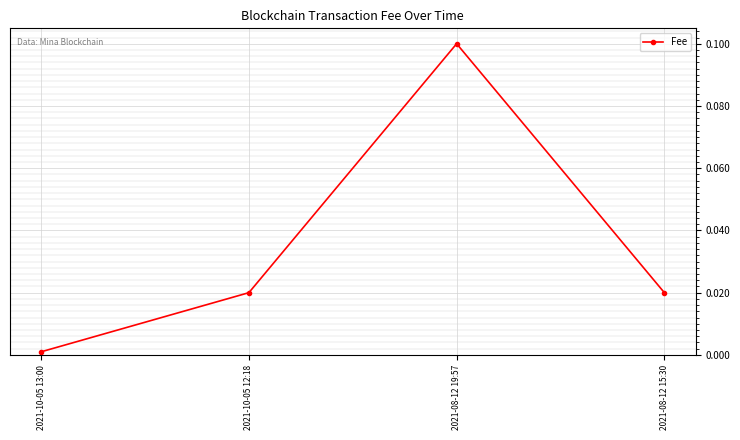

Which has a higher value, 2021-08-12 19:57 or 2021-10-05 13:00?

2021-08-12 19:57